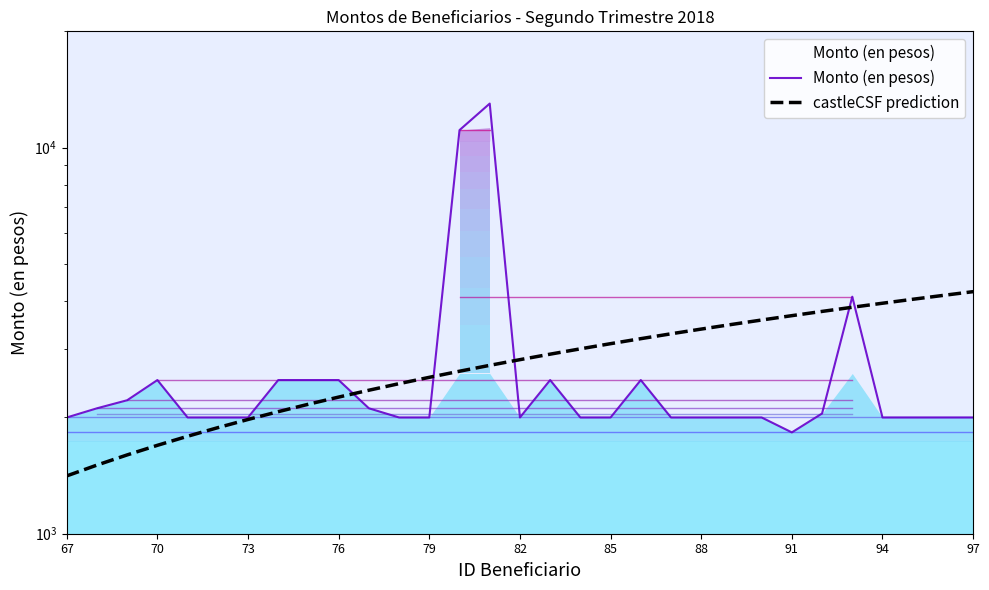

What is the average value of the castleCSF prediction series?

2823.4